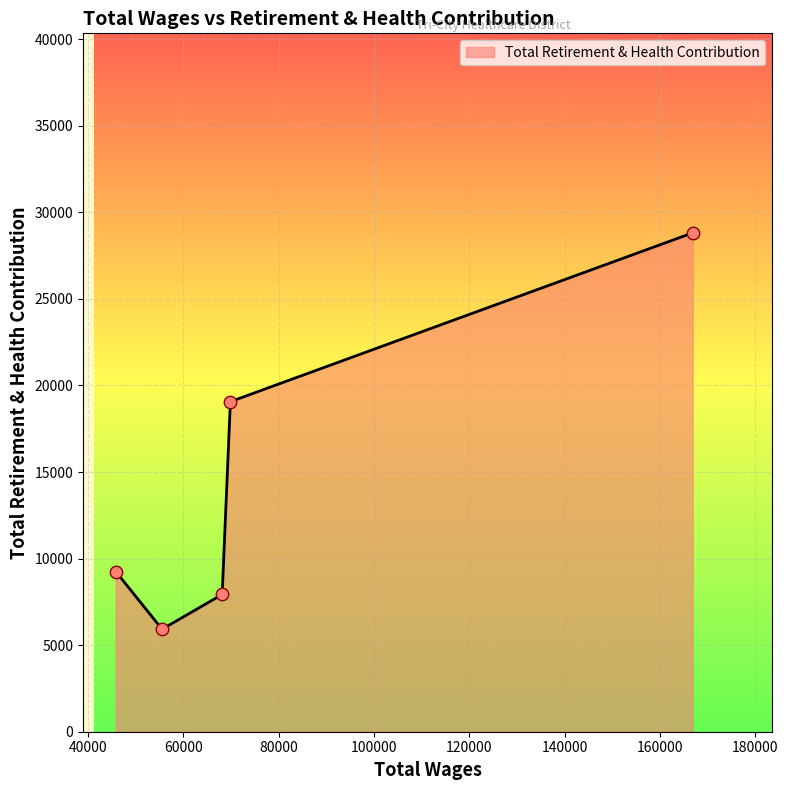

What is the maximum value shown in the chart?

28812